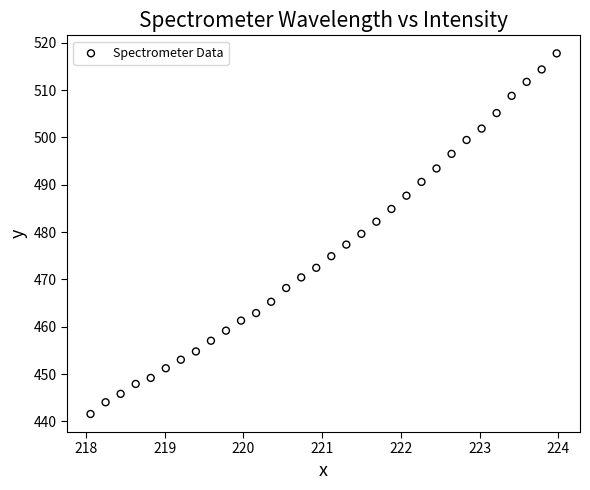

What is the range of X values (max minus min)?

5.9